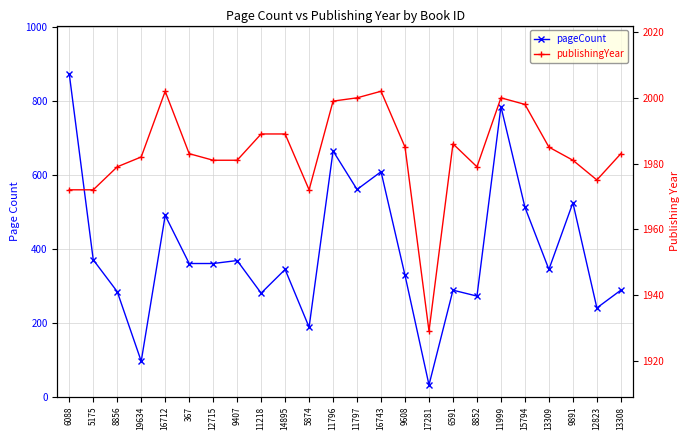

What is the sum of the publishingYear values at 11218 and 11999?

3989